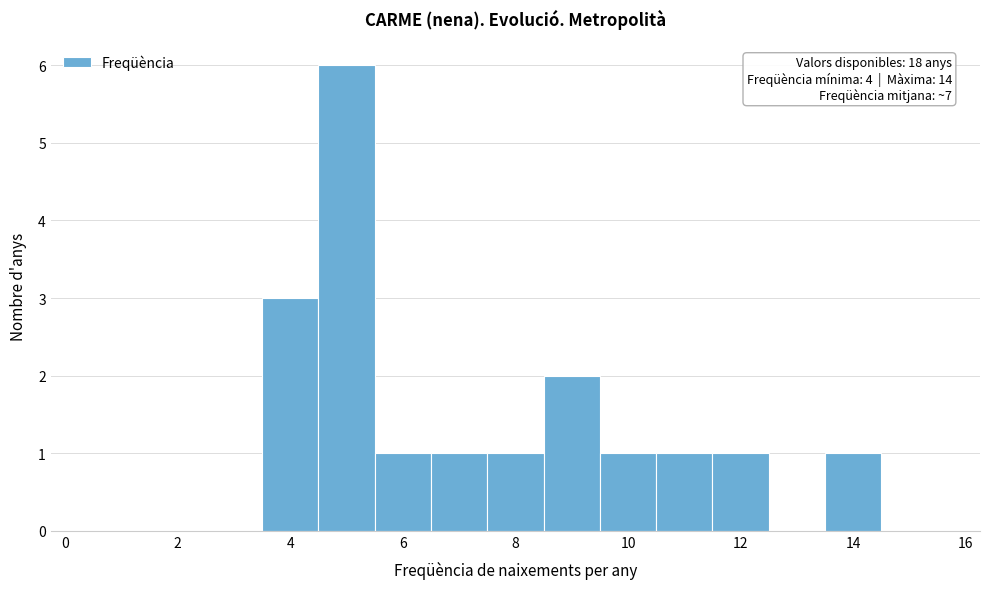

Which range on the x-axis has the tallest bar?

4.5 to 5.5